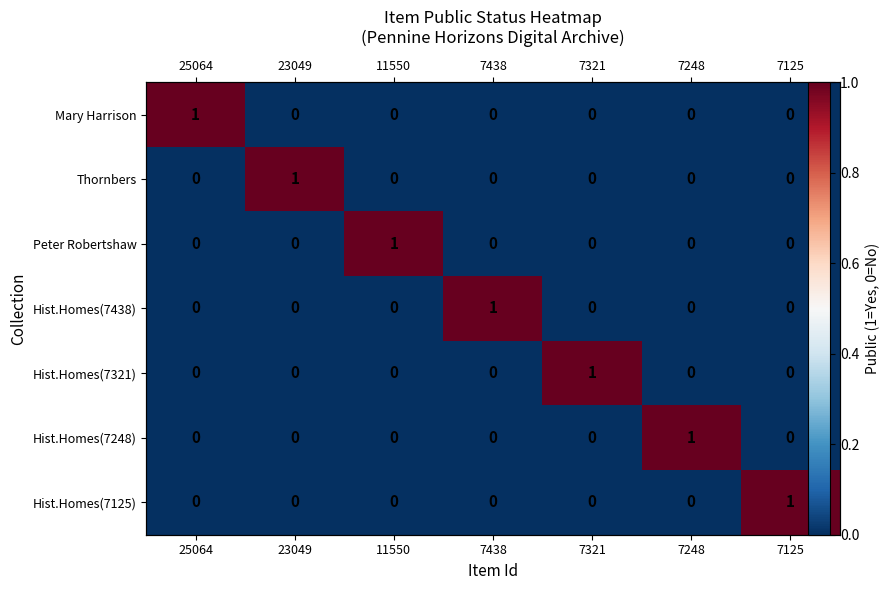

What is the total value across all series at 11550?

1